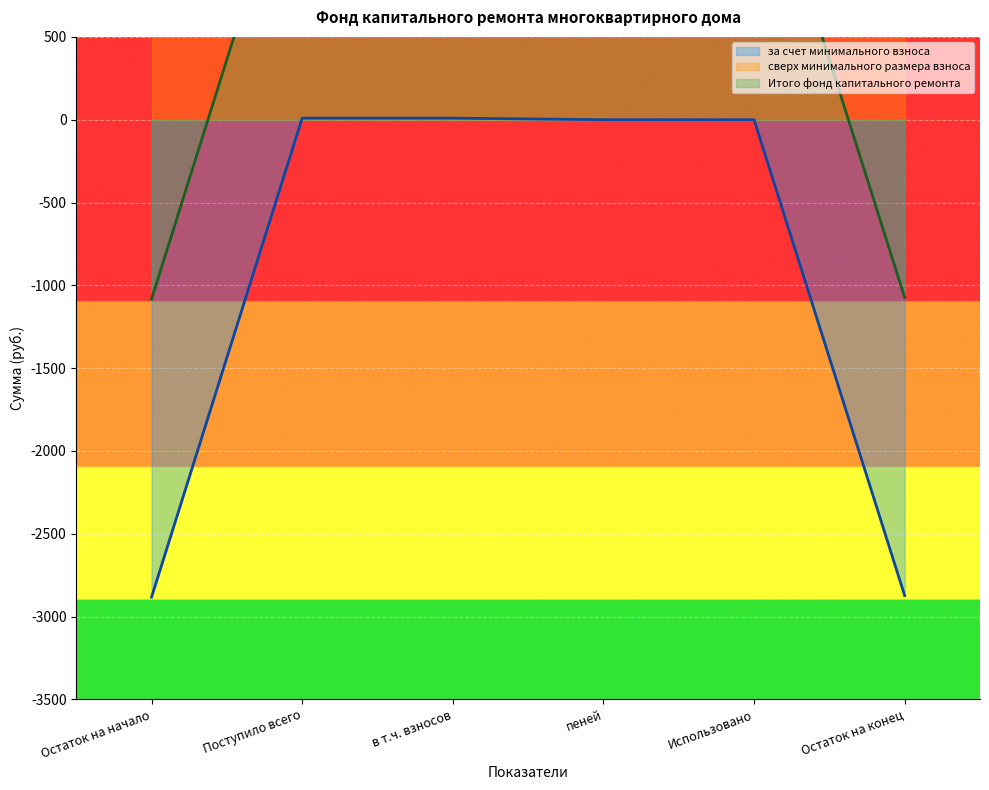

How many values in the за счет минимального взноса series exceed 0?

2